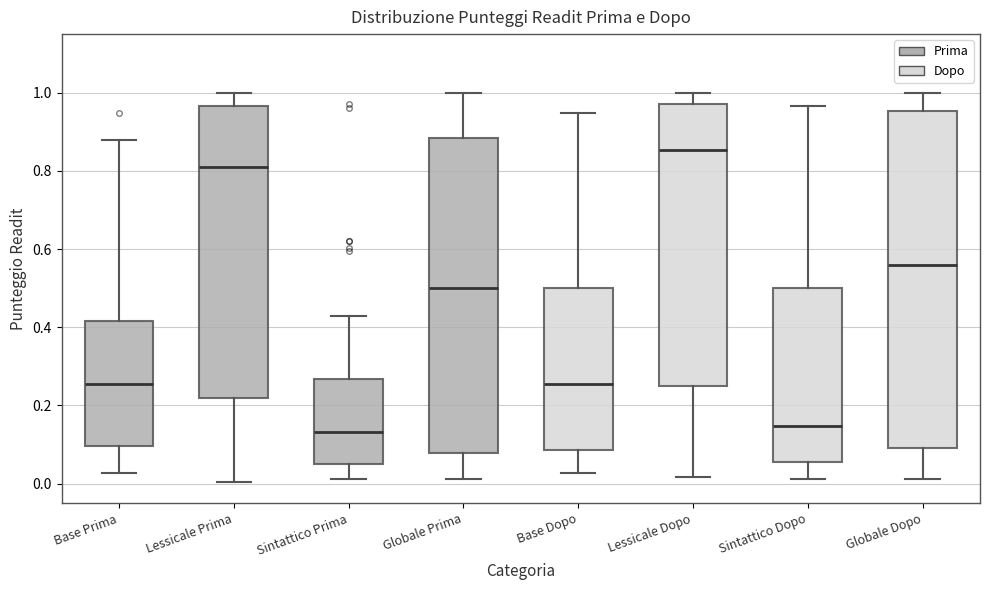

Reading left to right, read every box against the y-axis: the position of its median line, the range the box covers, and the ends of its whiskers. The values are not printed on the chart, so give them approximately, as read against the axis.

Base Prima: median 0.26, box 0.10 to 0.42, whiskers 0.02 to 0.88
Lessicale Prima: median 0.82, box 0.22 to 0.96, whiskers 0.00 to 1.00
Sintattico Prima: median 0.14, box 0.06 to 0.26, whiskers 0.02 to 0.42
Globale Prima: median 0.50, box 0.08 to 0.88, whiskers 0.02 to 1.00
Base Dopo: median 0.26, box 0.08 to 0.50, whiskers 0.02 to 0.94
Lessicale Dopo: median 0.86, box 0.26 to 0.98, whiskers 0.02 to 1.00
Sintattico Dopo: median 0.14, box 0.06 to 0.50, whiskers 0.02 to 0.96
Globale Dopo: median 0.56, box 0.10 to 0.96, whiskers 0.02 to 1.00